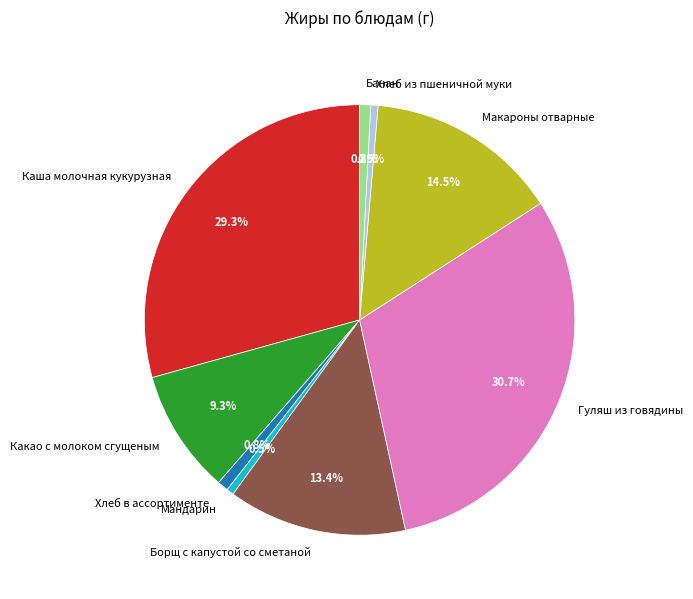

Is Мандарин the majority of the pie?

No